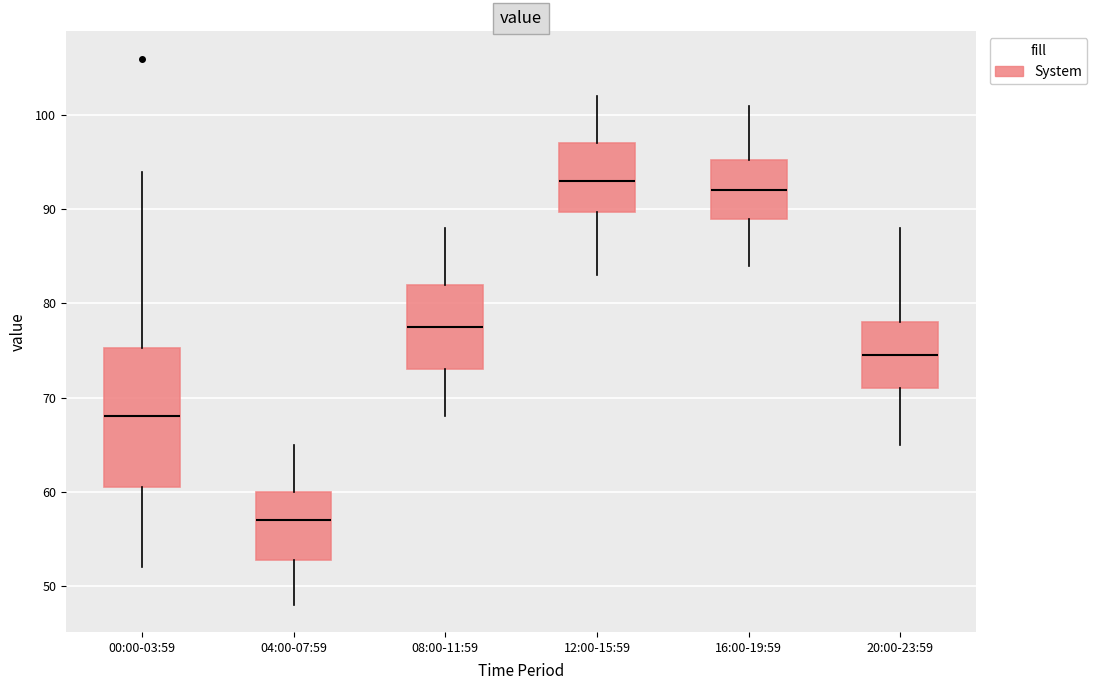

Which box has the highest median line?

12:00-15:59